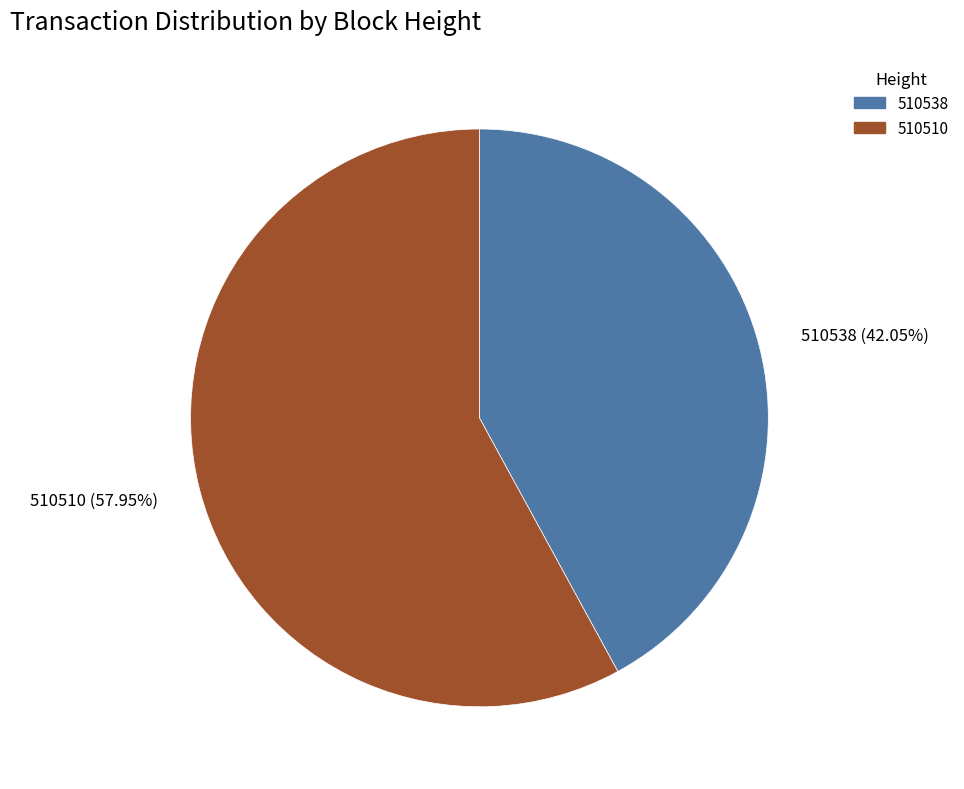

What percentage is NOT represented by 510510?

42.0%